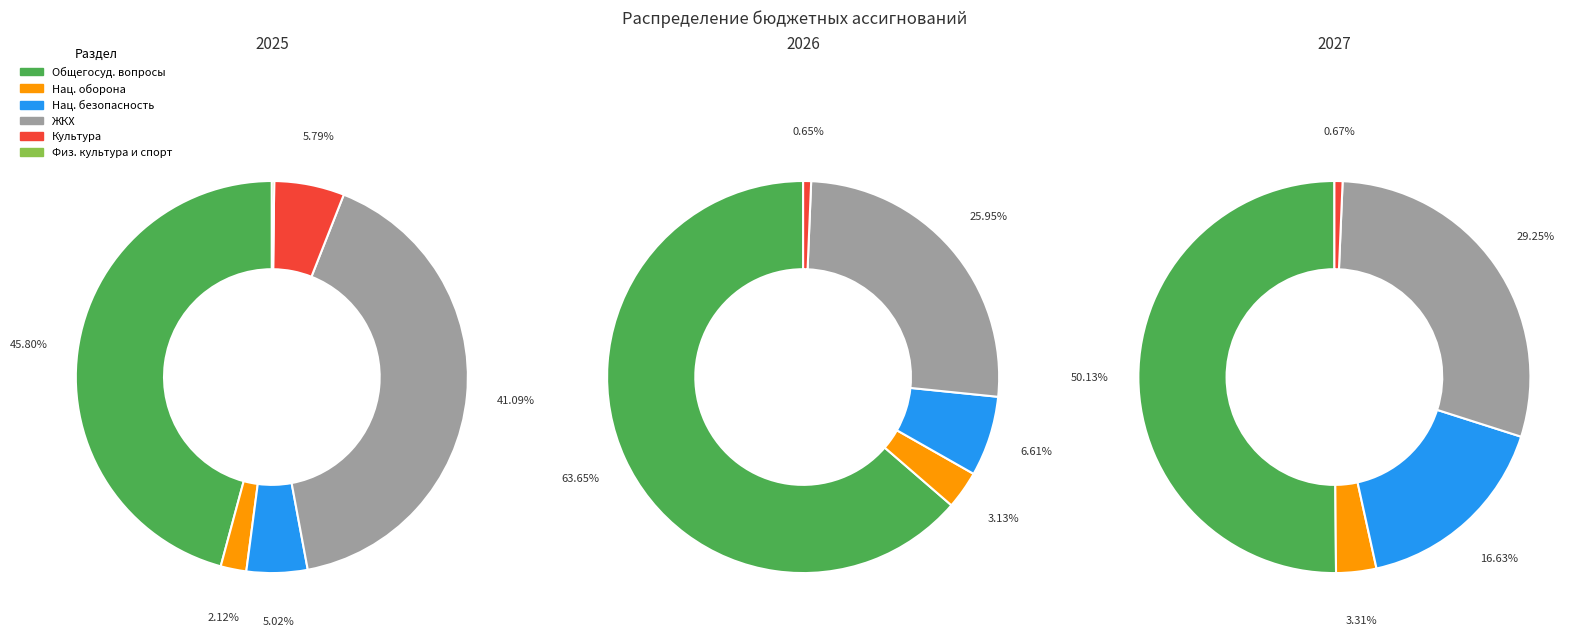

Is 2 the majority of the pie?

No